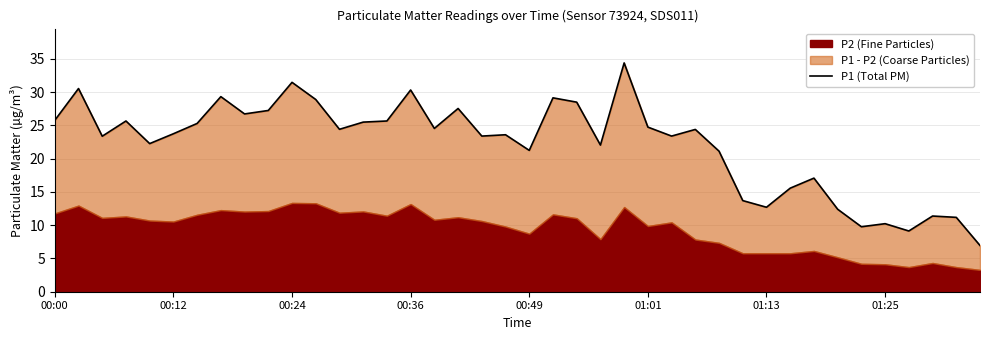

What is the difference between the second highest and minimum values?

24.5